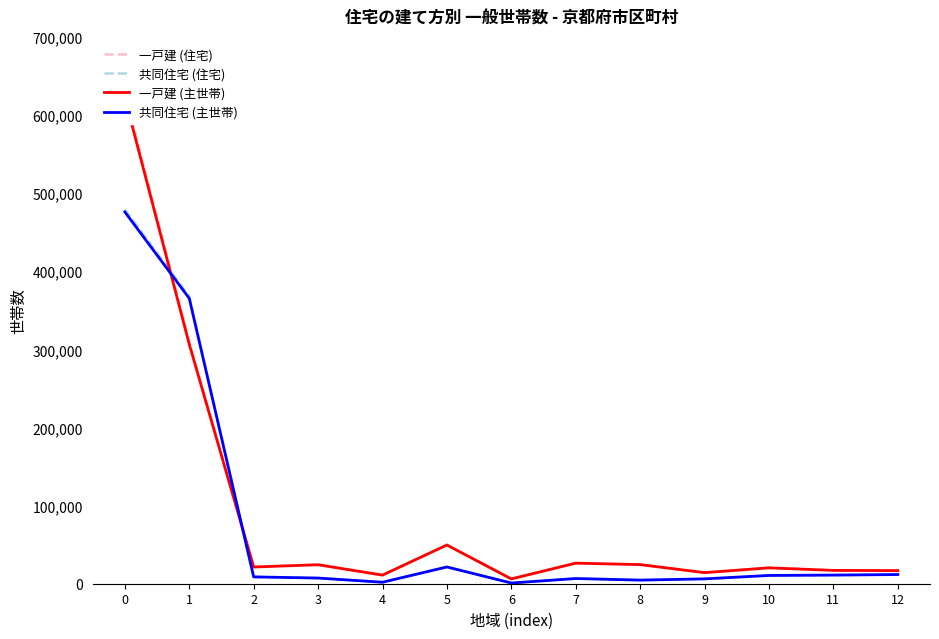

Where is the first local maximum for 共同住宅 (住宅)?

5